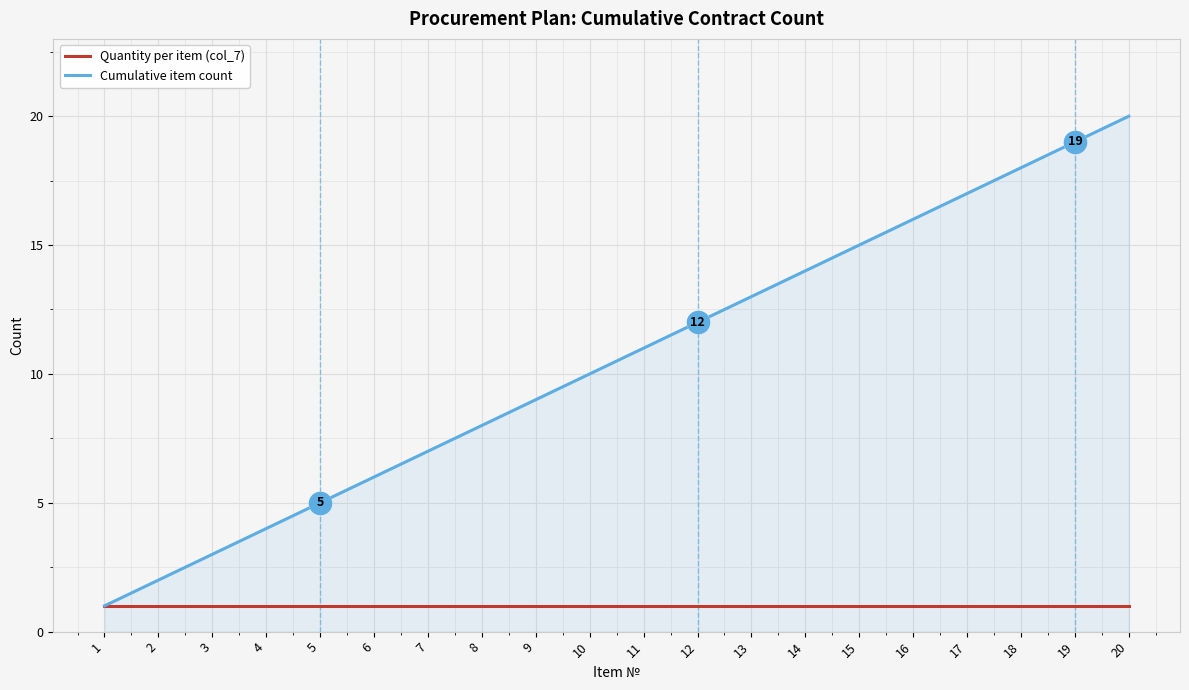

Is the value of Cumulative item count at 14 greater than the value of Quantity per item (col_7) at 10?

Yes